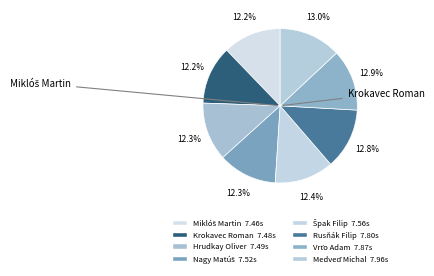

To the nearest percent, what is the difference between the largest and smallest slice percentages?

1%